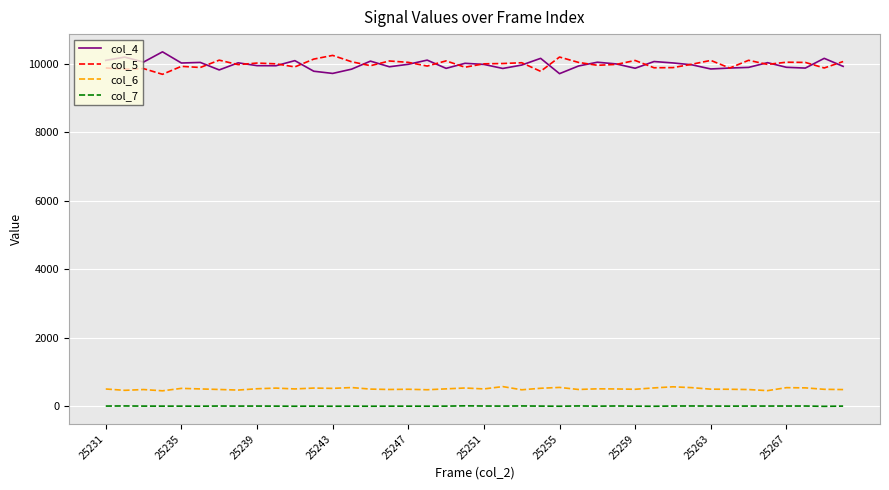

What is the maximum value shown in the chart?

10348